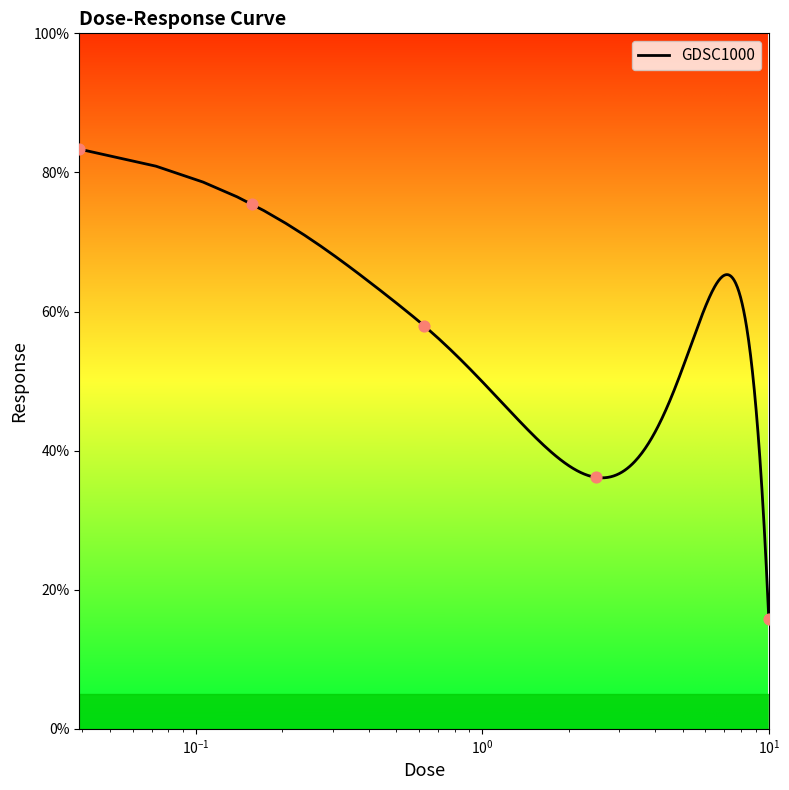

Which has a higher value, 0.15625 or 0.625?

0.15625